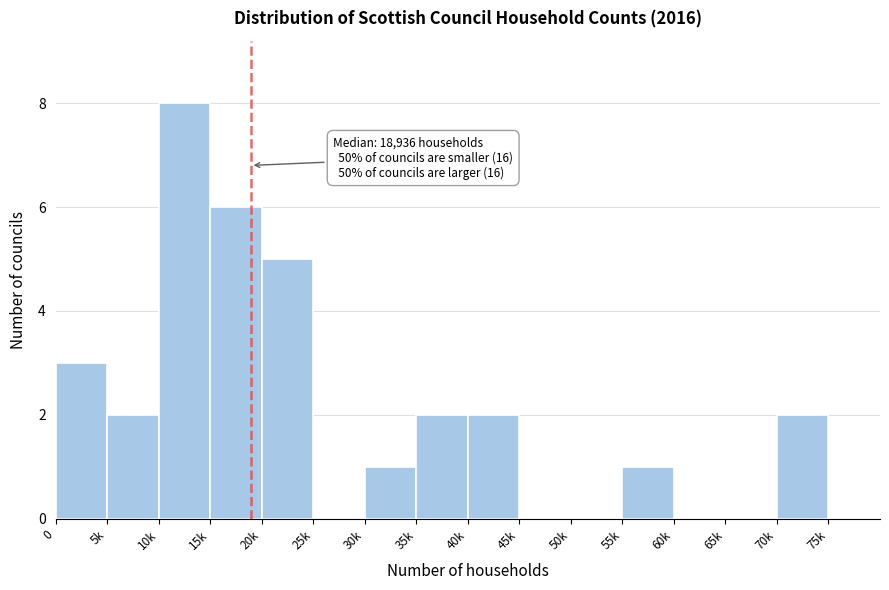

Reading left to right, transcribe all the data shown in this chart.

0=3	5k=2	10k=8	15k=6	20k=5	25k=0	30k=1	35k=2	40k=2	45k=0	50k=0	55k=1	60k=0	65k=0	70k=2	75k=0